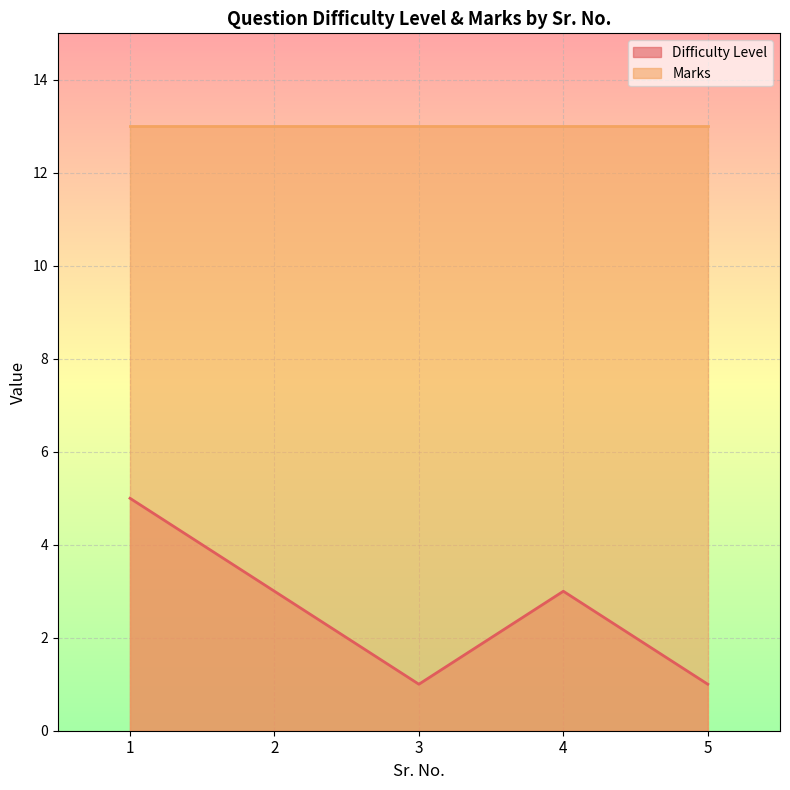

What is the sum of the values at 3 and 4?

4